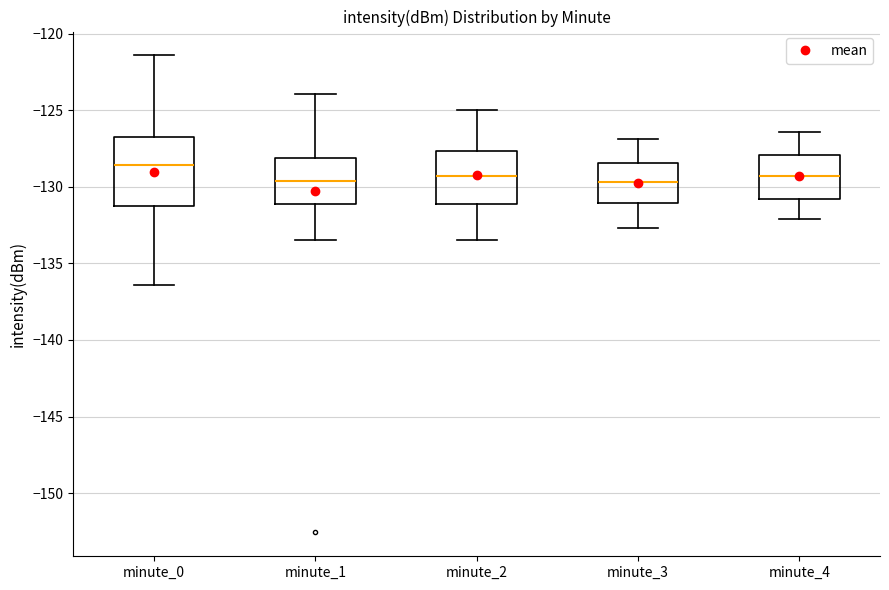

Where does the median line of the box for minute_2 sit on the y-axis? The values are not printed on the chart, so give them approximately, as read against the axis.

-129.5